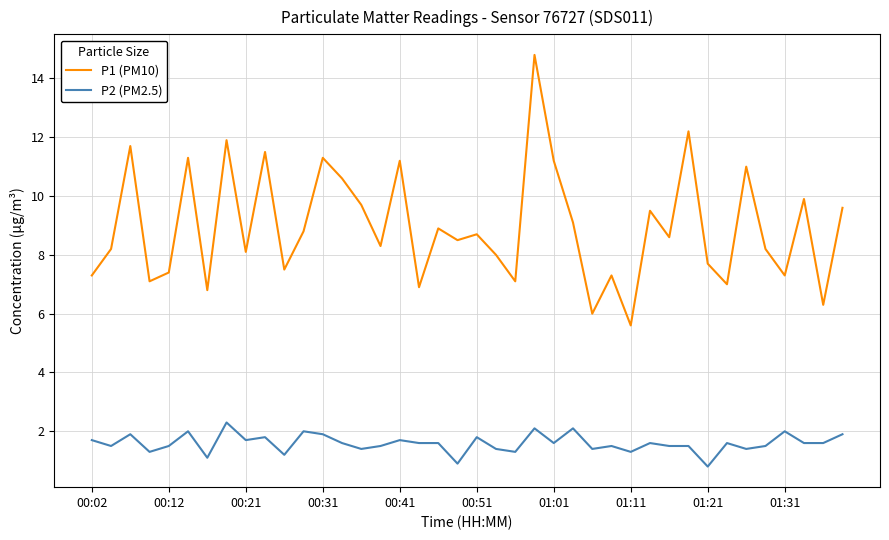

What is the difference between the maximum and minimum values in the P1 (PM10) series?

9.2